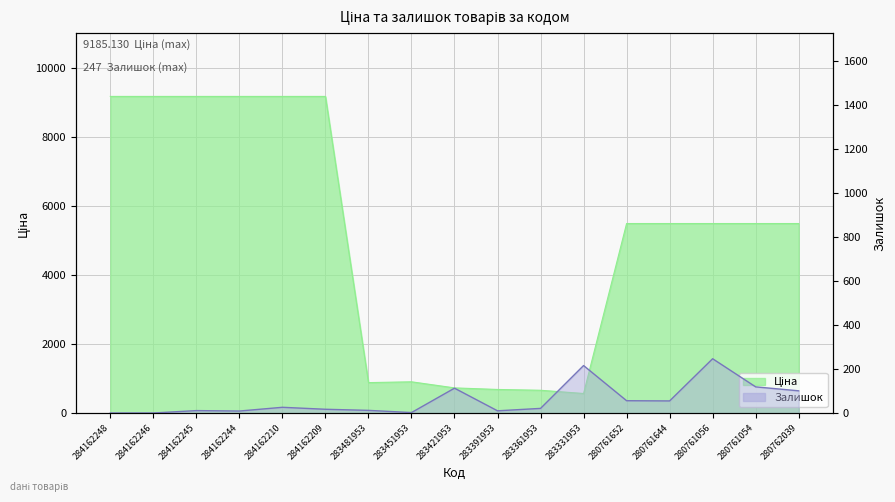

True or false: Ціна has more than 1 interior local peaks.

False